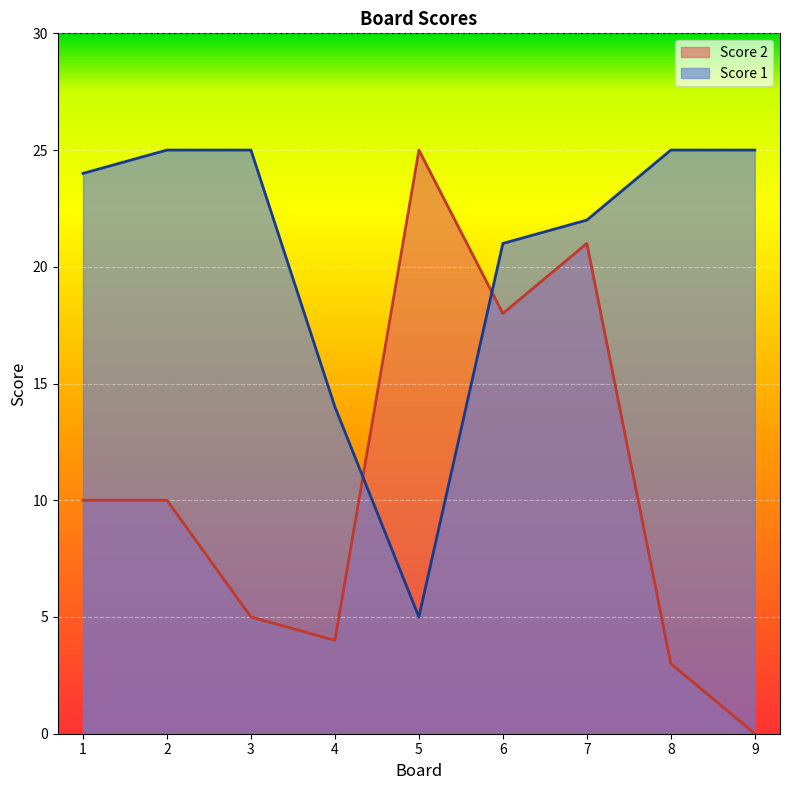

Reading left to right, extract all data points from this chart.

Score 1: 24	25	25	14	5	21	22	25	25
Score 2: 10	10	5	4	25	18	21	3	0